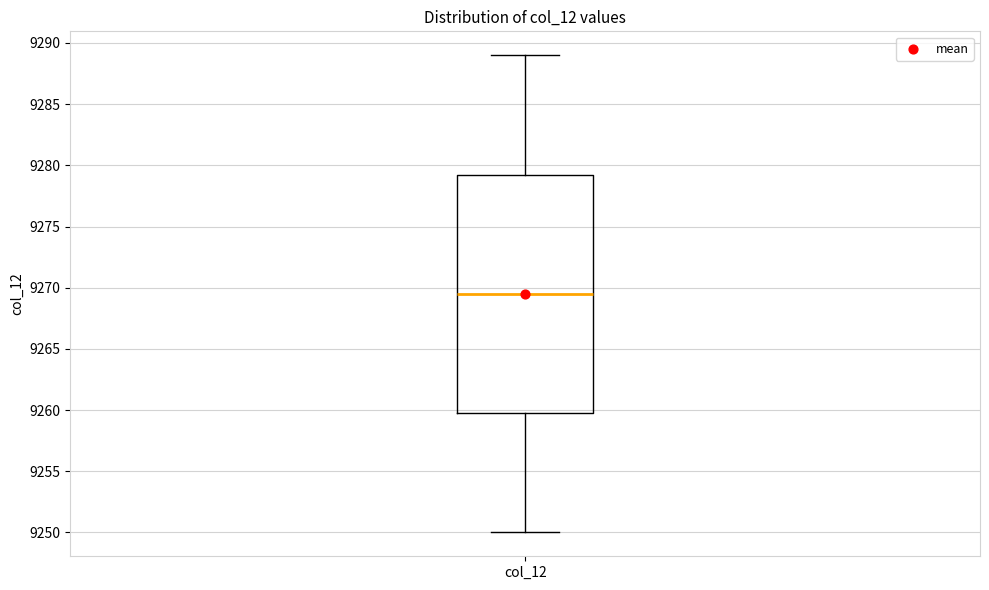

Read this box plot against the y-axis: the position of the median line, the range covered by the box, and the ends of both whiskers. The values are not printed on the chart, so give them approximately, as read against the axis.

median 9269.5, box 9260.0 to 9279.5, whiskers 9250.0 to 9289.0